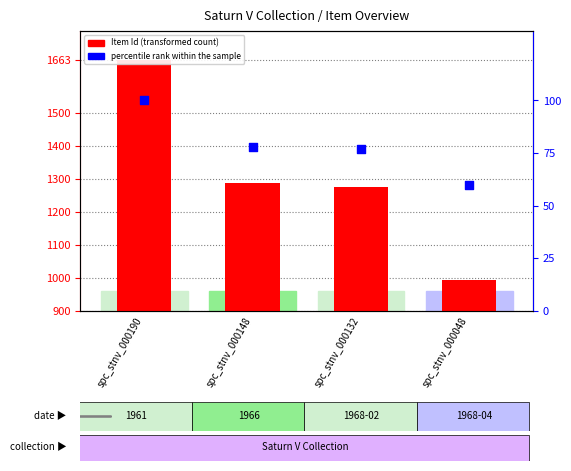

Which series has the largest total across all categories?

Item Id